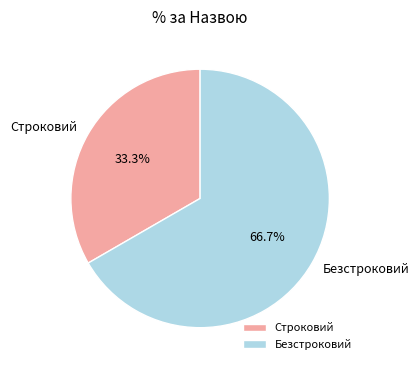

Rank the categories by value from highest to lowest.

Безстроковий, Строковий